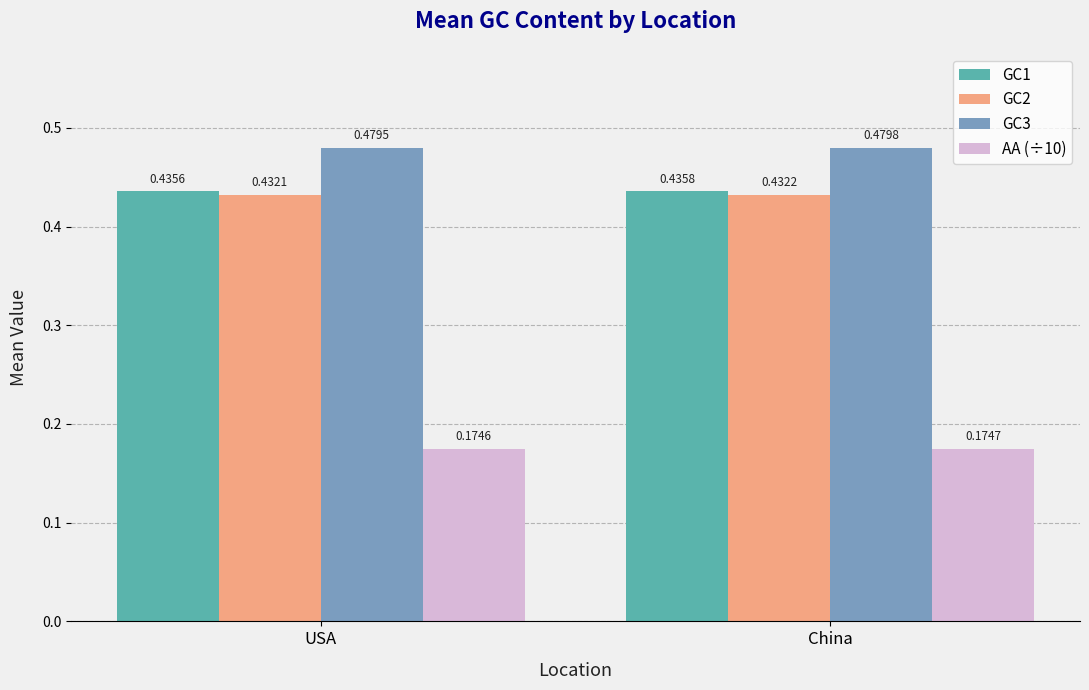

What position from the right is China?

1